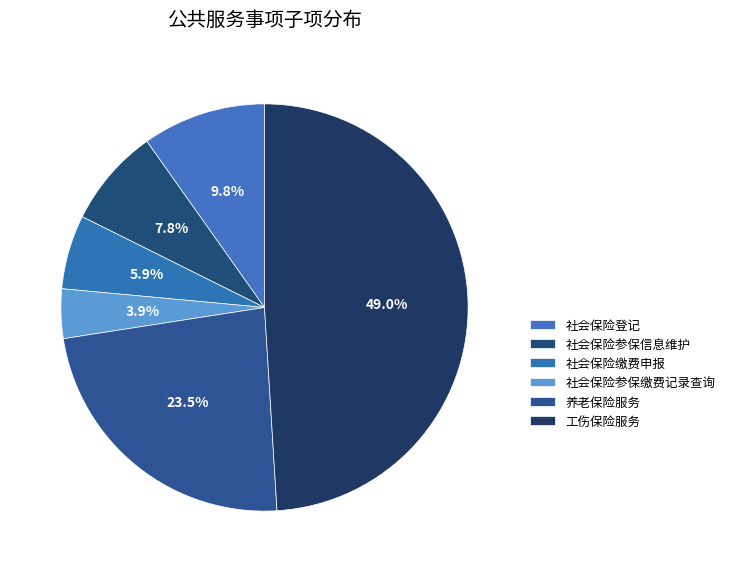

Which category has the biggest portion of the pie?

工伤保险服务